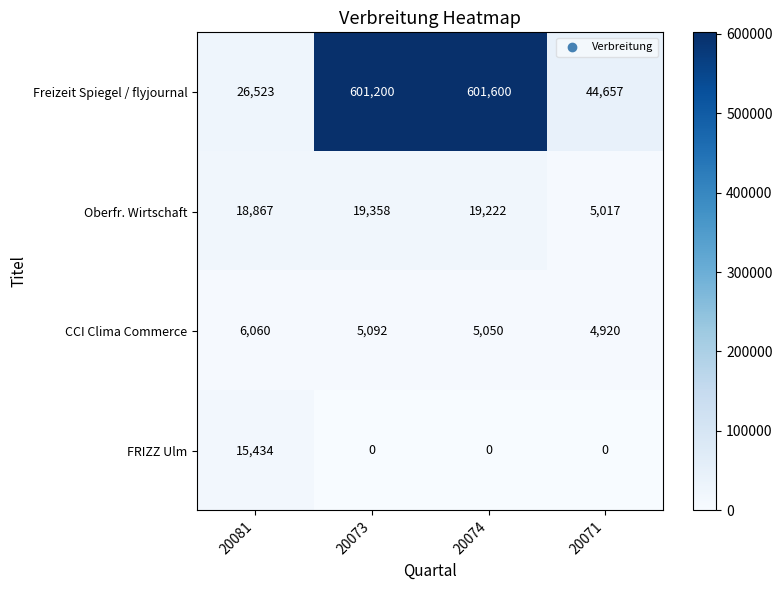

Reading left to right, extract all data points from this chart.

Freizeit Spiegel / flyjournal: 20081=26523	20073=601200	20074=601600	20071=44657
Oberfr. Wirtschaft: 20081=18867	20073=19358	20074=19222	20071=5017
CCI Clima Commerce: 20081=6060	20073=5092	20074=5050	20071=4920
FRIZZ Ulm: 20081=15434	20073=0	20074=0	20071=0